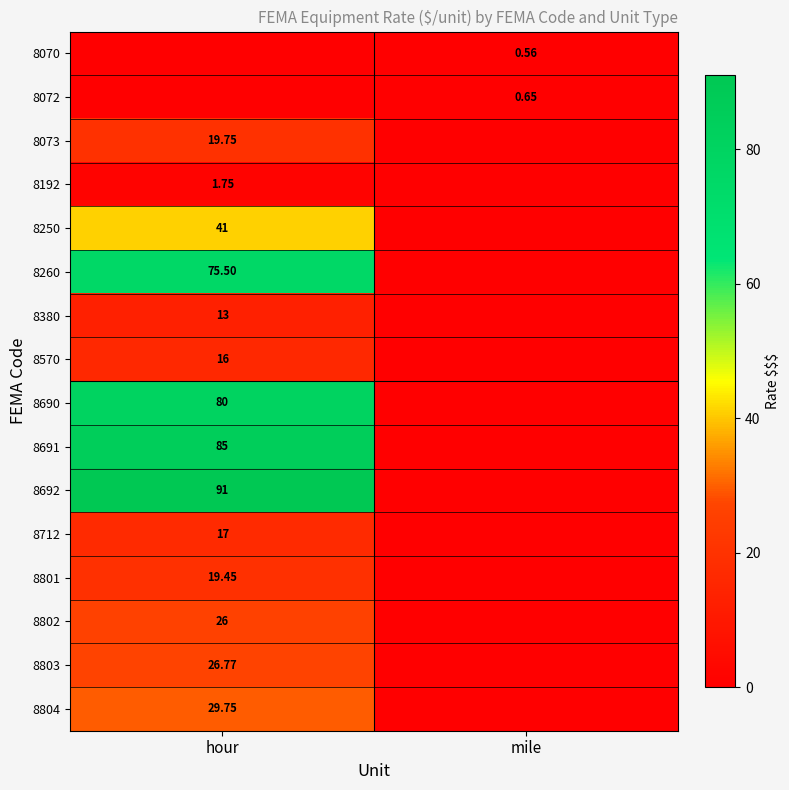

Is the value of 8380 at hour greater than the value of 8802 at hour?

No